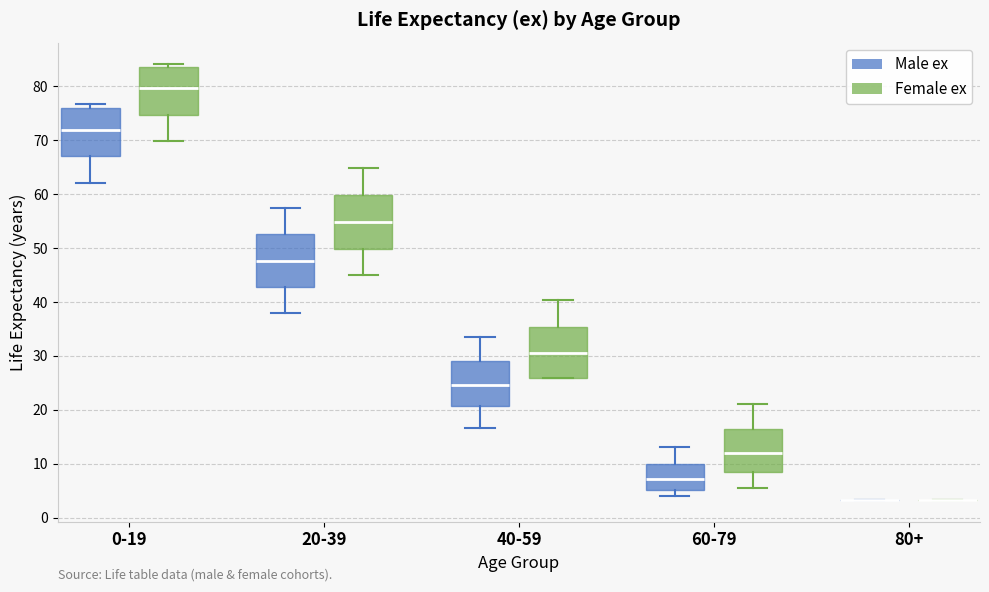

Reading left to right, read every box against the y-axis: the position of its median line, the range the box covers, and the ends of its whiskers. The values are not printed on the chart, so give them approximately, as read against the axis.

0-19 (Male ex): median 72, box 67 to 76, whiskers 62 to 77
0-19 (Female ex): median 80, box 75 to 84, whiskers 70 to 84 (just above the box's upper edge)
20-39 (Male ex): median 48, box 43 to 53, whiskers 38 to 58
20-39 (Female ex): median 55, box 50 to 60, whiskers 45 to 65
40-59 (Male ex): median 25, box 21 to 29, whiskers 17 to 34
40-59 (Female ex): median 31, box 26 to 35, whiskers 26 to 40
60-79 (Male ex): median 7, box 5 to 10, whiskers 4 to 13
60-79 (Female ex): median 12, box 9 to 17, whiskers 6 to 21
80+ (Male ex): box collapsed to a line at 3, whiskers 3 to 3
80+ (Female ex): box collapsed to a line at 3, whiskers 3 to 3